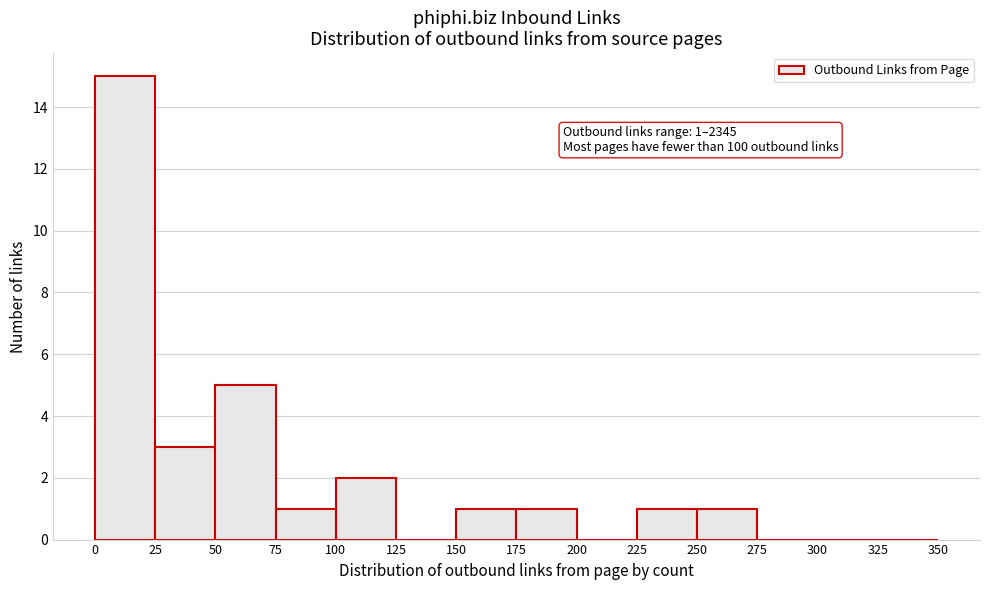

Which range on the x-axis has the tallest bar?

0 to 25